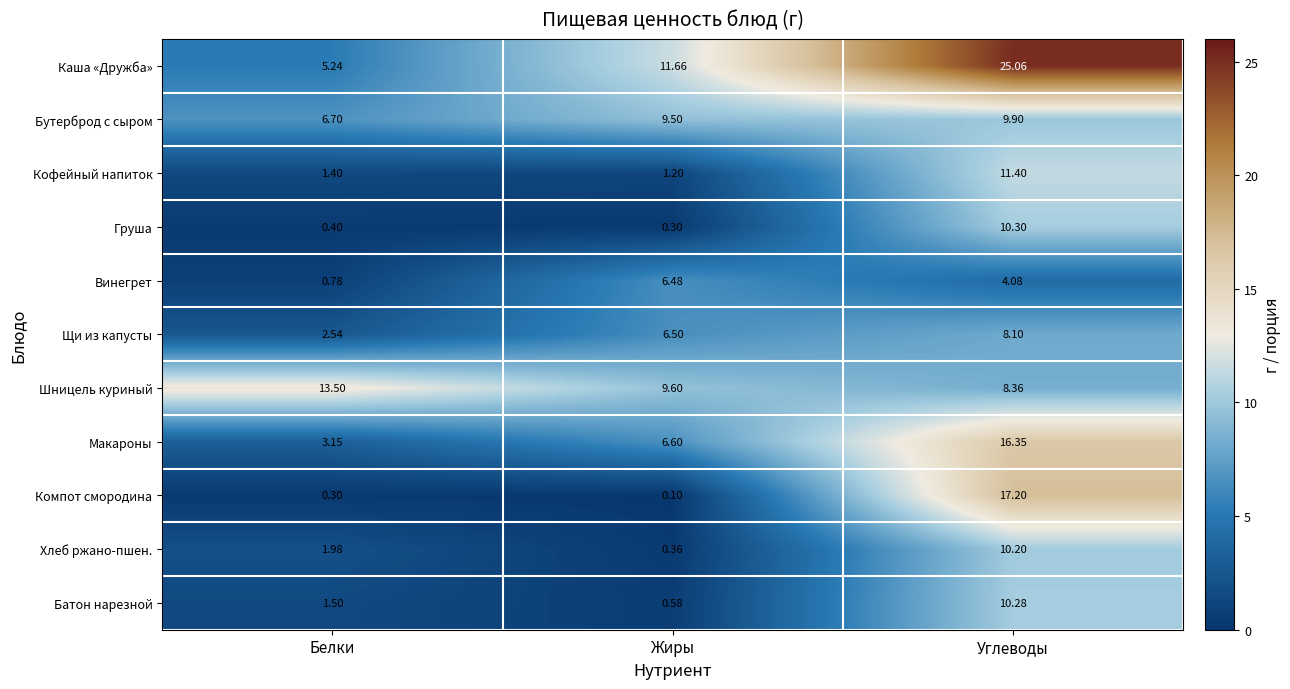

List the series in order of their peak value, lowest first.

Винегрет, Щи из капусты, Бутерброд с сыром, Хлеб ржано-пшен., Батон нарезной, Груша, Кофейный напиток, Шницель куриный, Макароны, Компот смородина, Каша «Дружба»